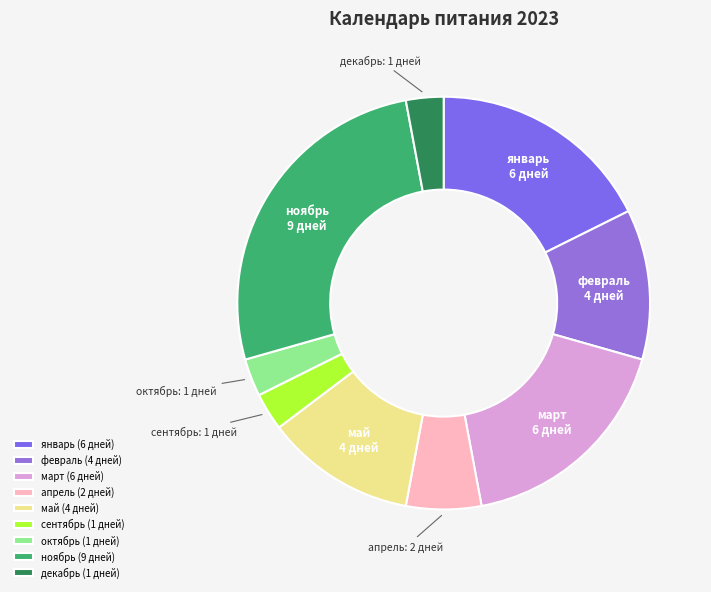

Do май and март together represent more than half of the pie?

No